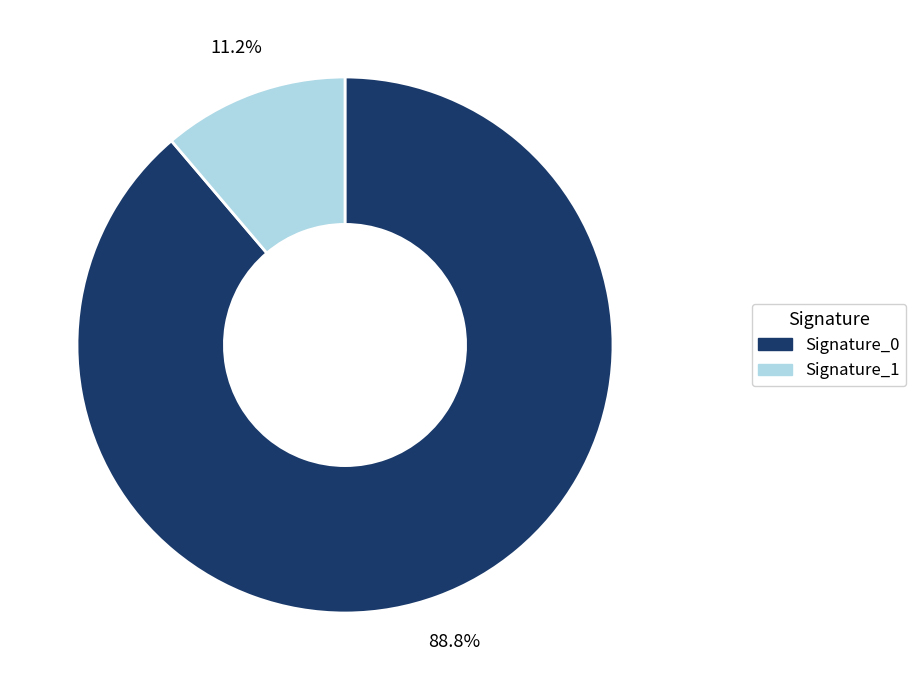

Does any single category account for the majority?

Yes